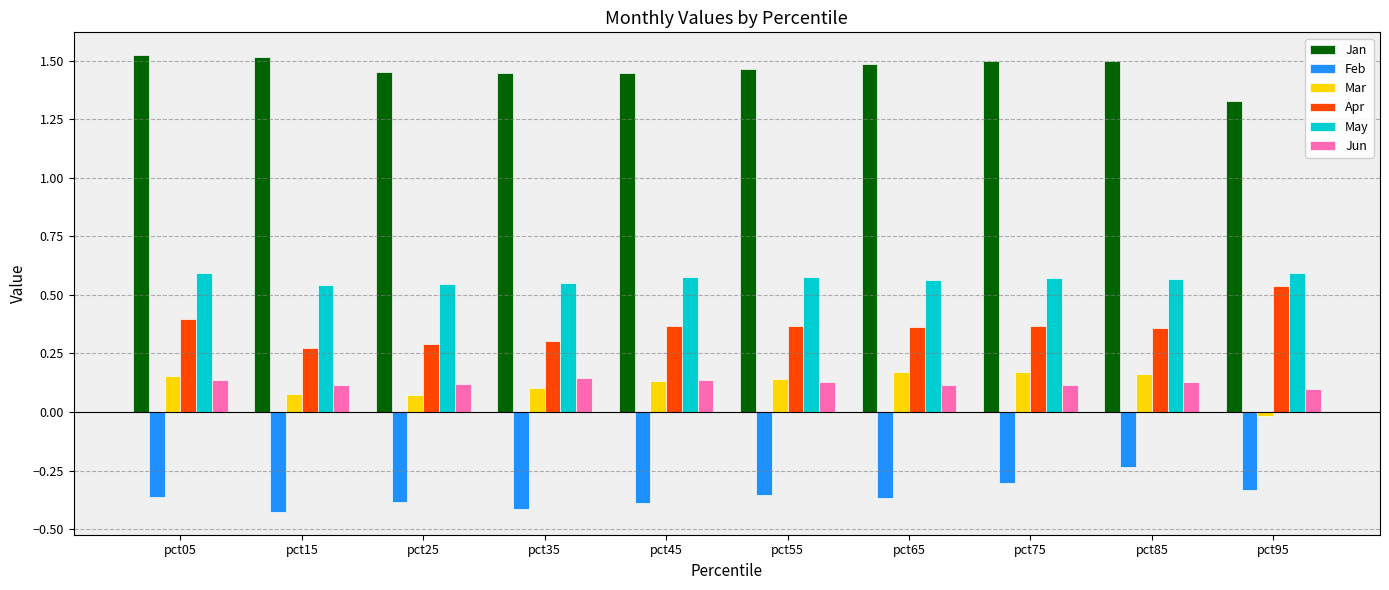

The Mar series shows 0.1 at pct35. True or false?

True